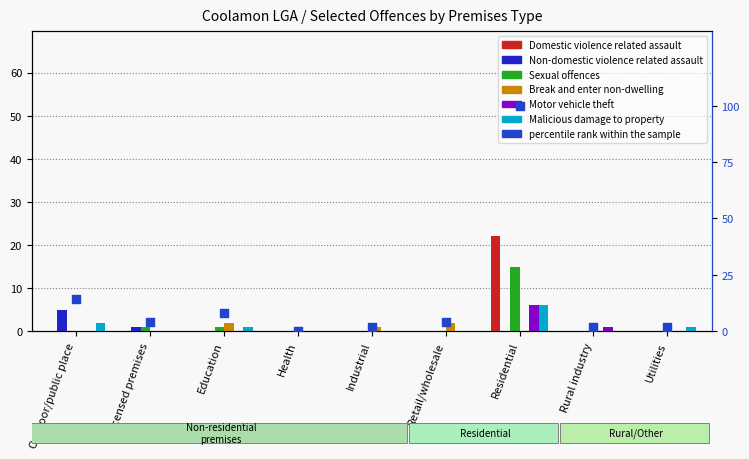

Is the value of Non-domestic violence related assault at Utilities greater than the value of Motor vehicle theft at Industrial?

No